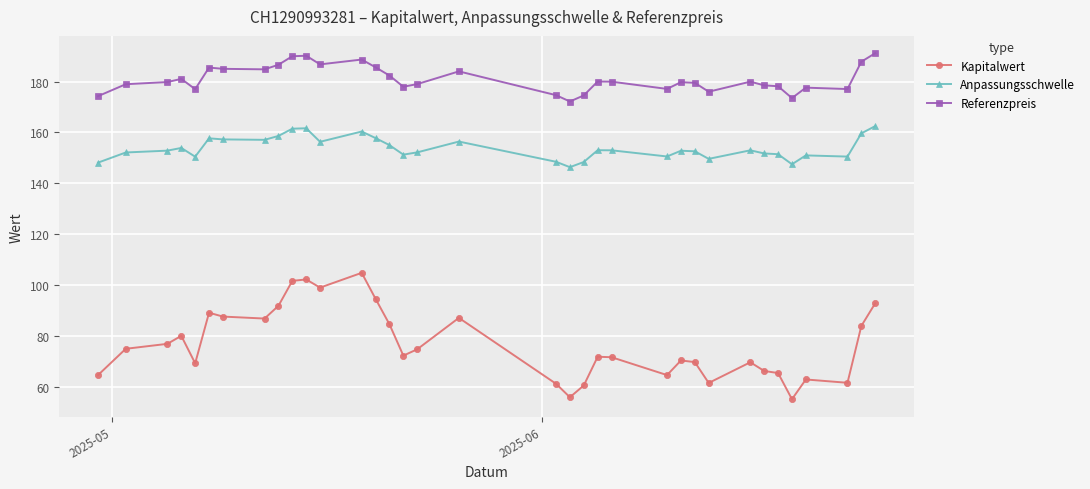

How many lines are shown in the chart?

3